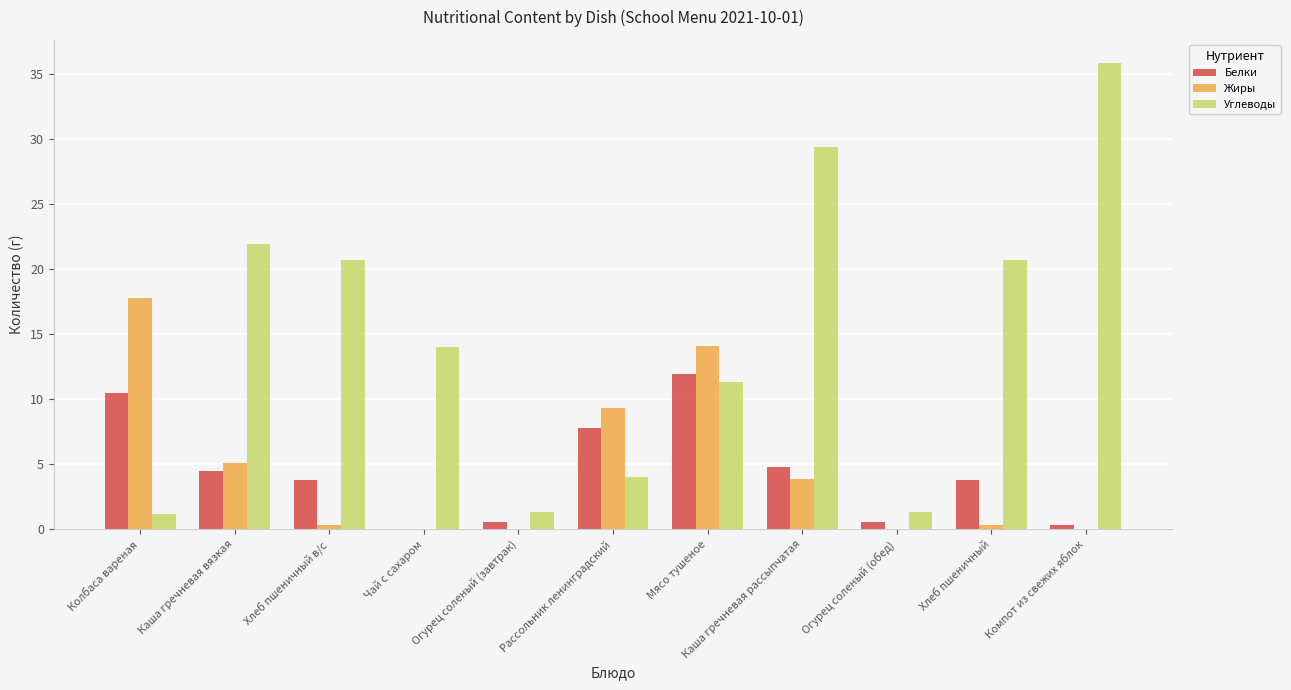

What is the highest value of the Углеводы series?

35.8